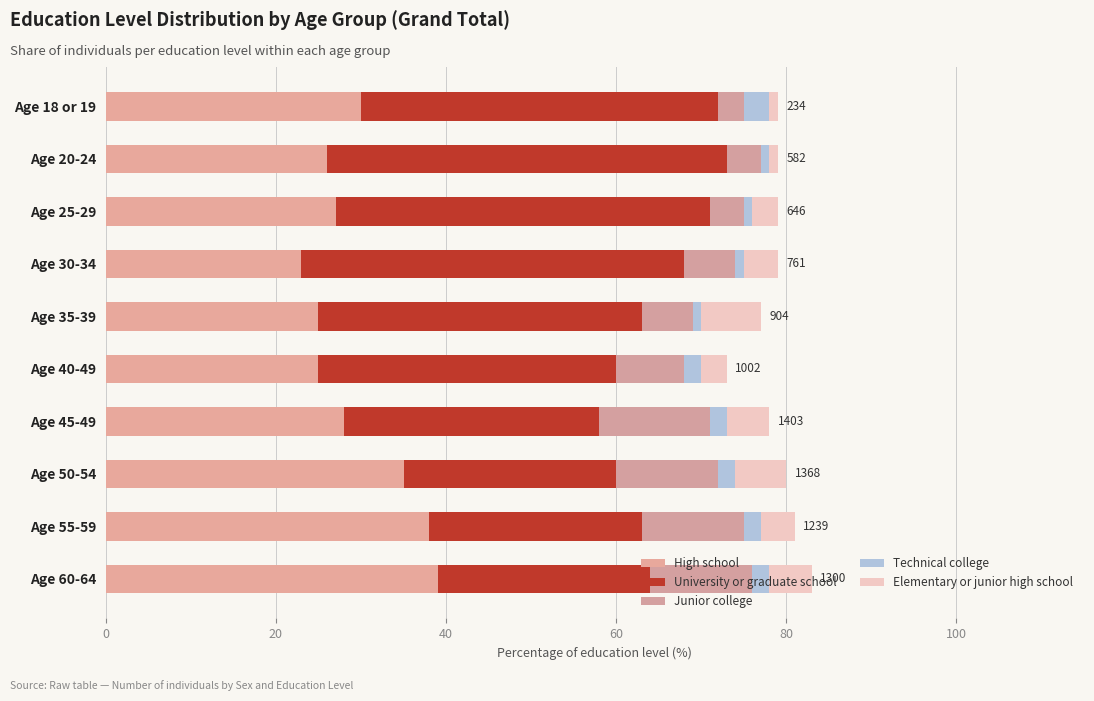

List the series in order of their peak value, highest first.

University or graduate school, High school, Junior college, Elementary or junior high school, Technical college